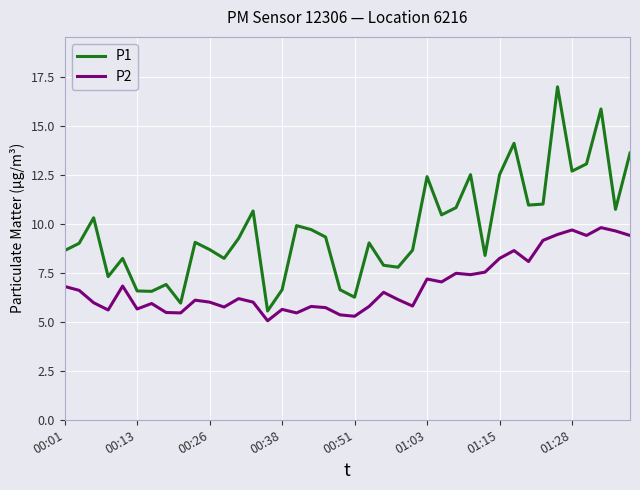

Which series has the widest spread of values?

P1